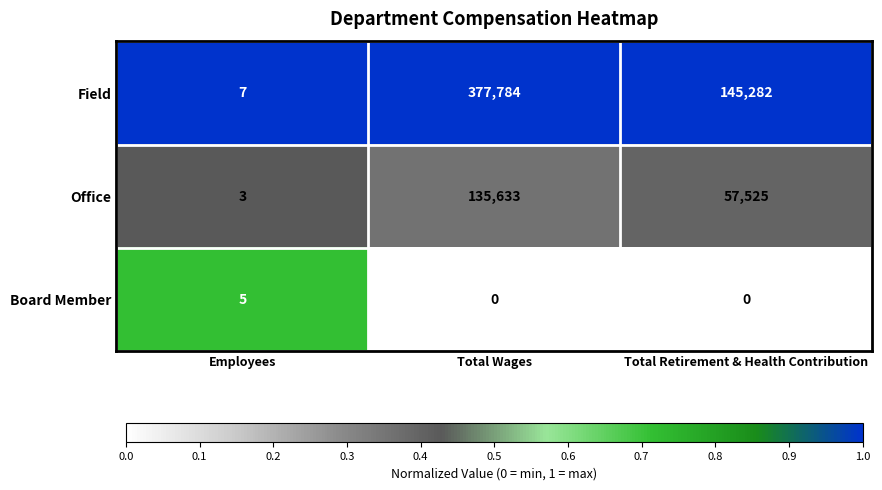

Rank the series by their average value, from lowest to highest.

Board Member, Office, Field